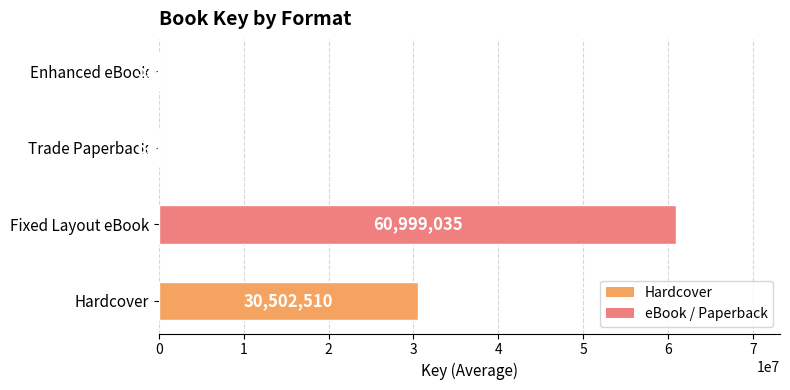

How many values exceed 30502510?

2